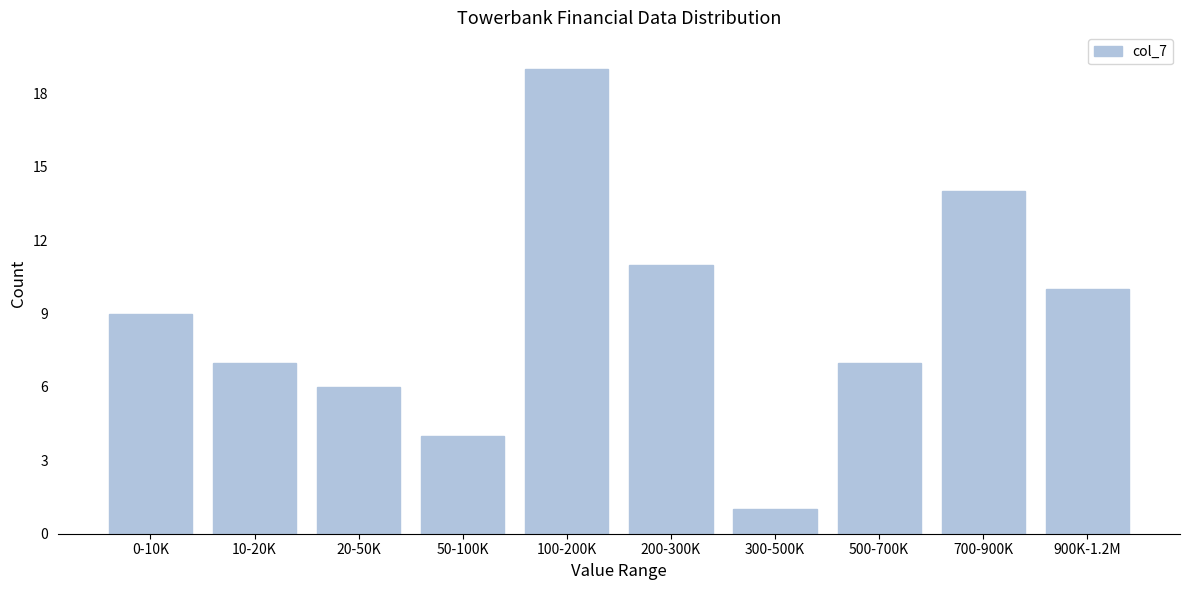

Reading left to right, list all the values displayed in this chart.

9	7	6	4	19	11	1	7	14	10